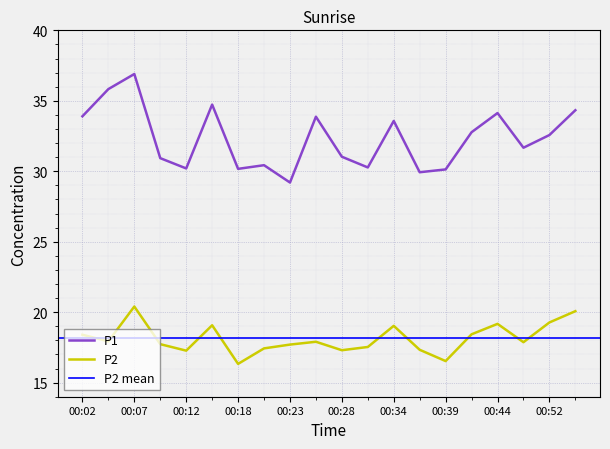

Where is P1 nearest to the value 33?

00:42